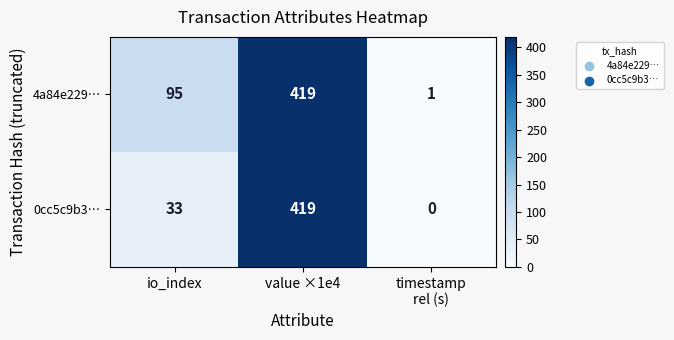

Is it true that 4a84e229… equals 185 at value ×1e4?

False